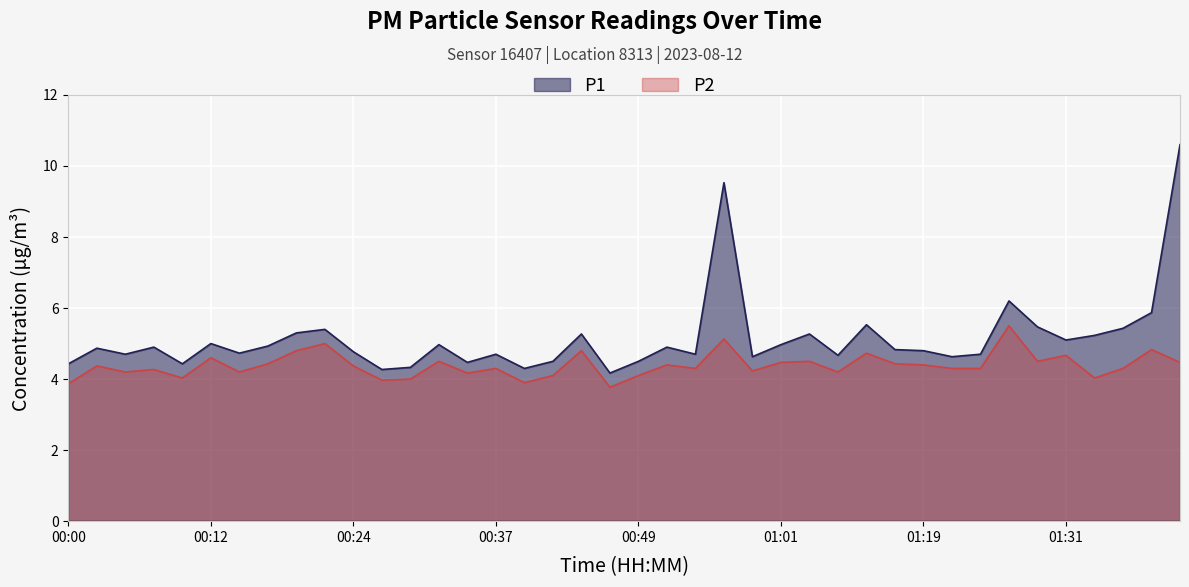

The value of P1 at 00:00 is 1.4. True or false?

False